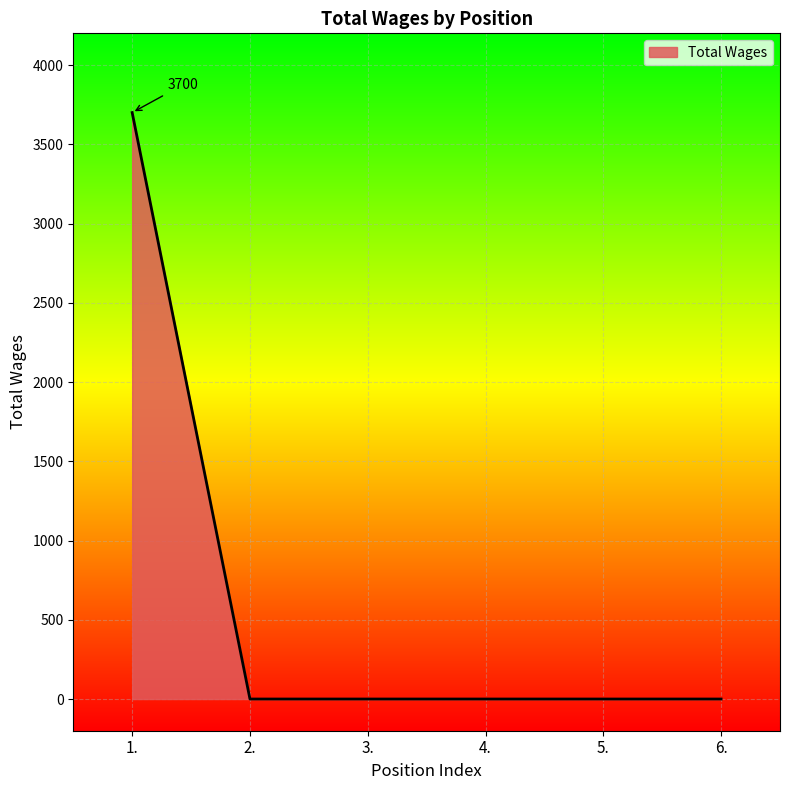

What is the average value?

617